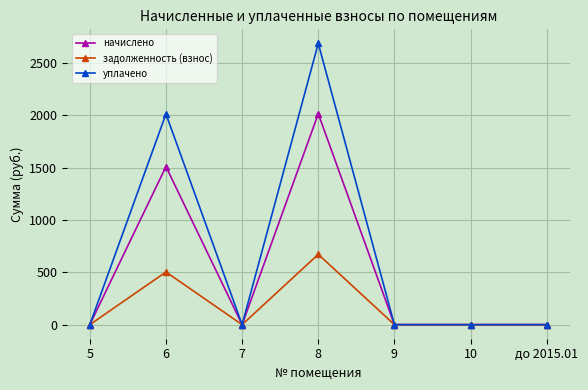

Reading right to left, what are all the values shown in this chart?

начислено: до 2015.01=0.0	10=0.0	9=0.0	8=2016.3	7=0.0	6=1510.4	5=0.0
задолженность (взнос): до 2015.01=0.0	10=0.0	9=0.0	8=672.1	7=0.0	6=503.5	5=0.0
уплачено: до 2015.01=0.0	10=0.0	9=0.0	8=2688.4	7=0.0	6=2013.8	5=0.0